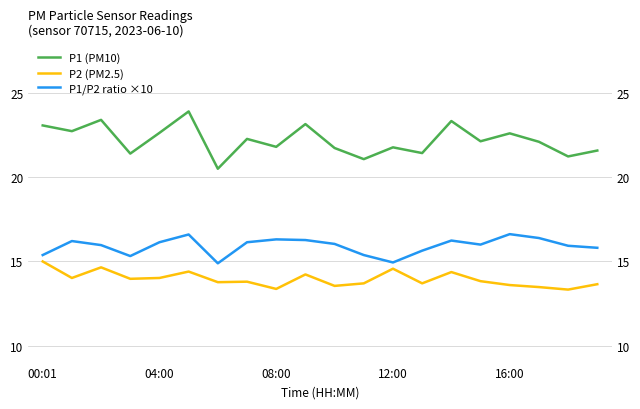

Count the number of categories in the chart.

20